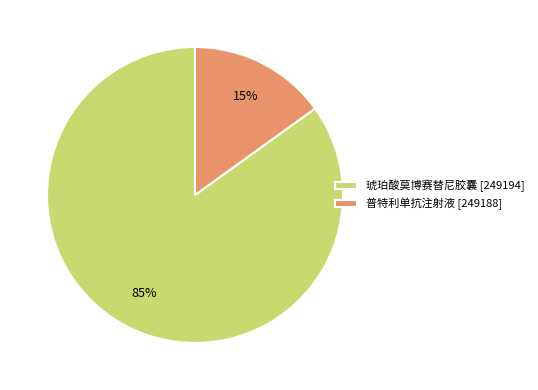

Rank the categories by value from highest to lowest.

琥珀酸莫博赛替尼胶囊 [249194], 普特利单抗注射液 [249188]